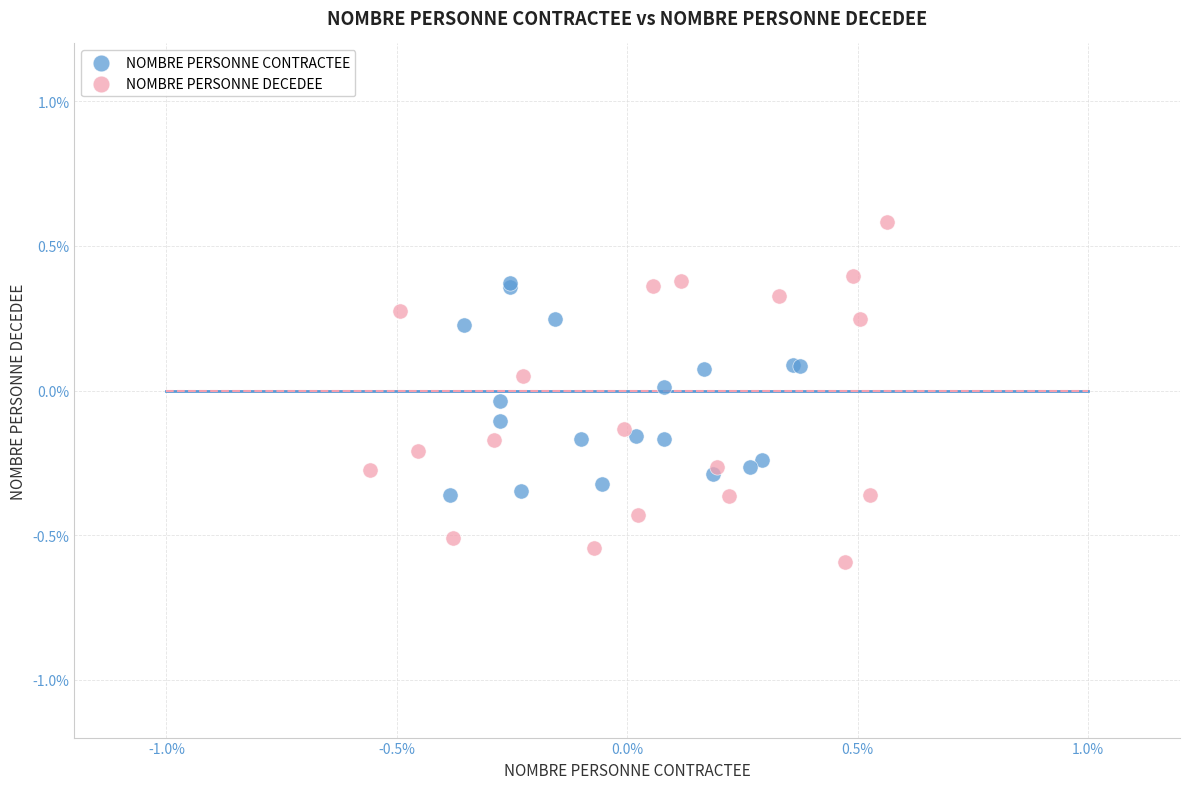

Which series contains the lowest Y value?

NOMBRE PERSONNE DECEDEE